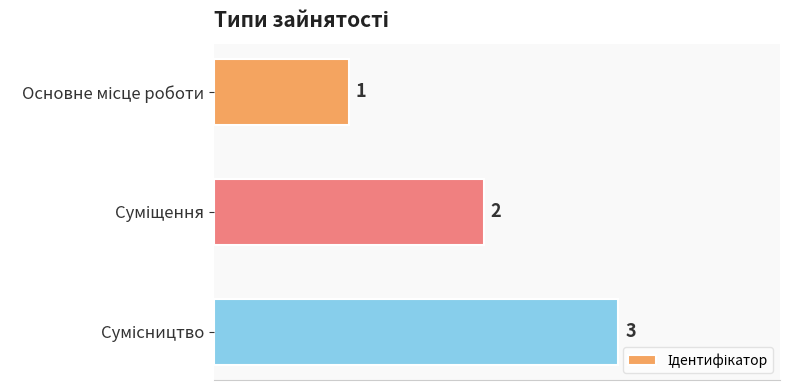

What is the value of the 1st bar from the top?

1